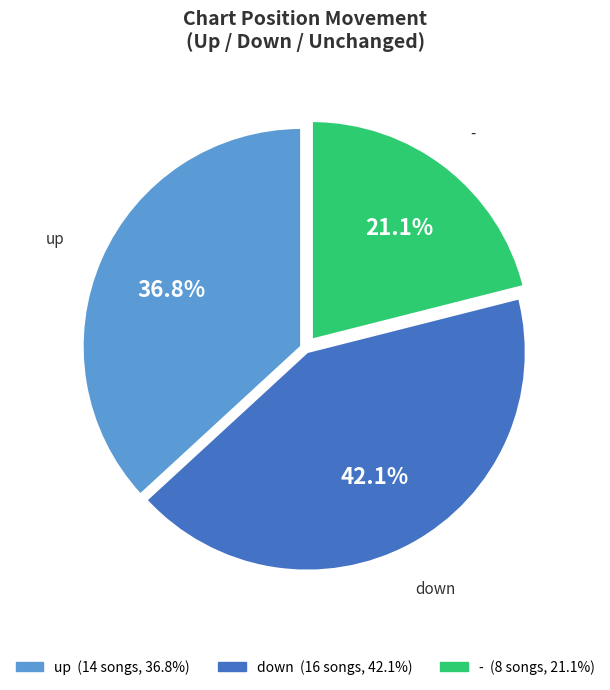

How many slices are in this pie chart?

3